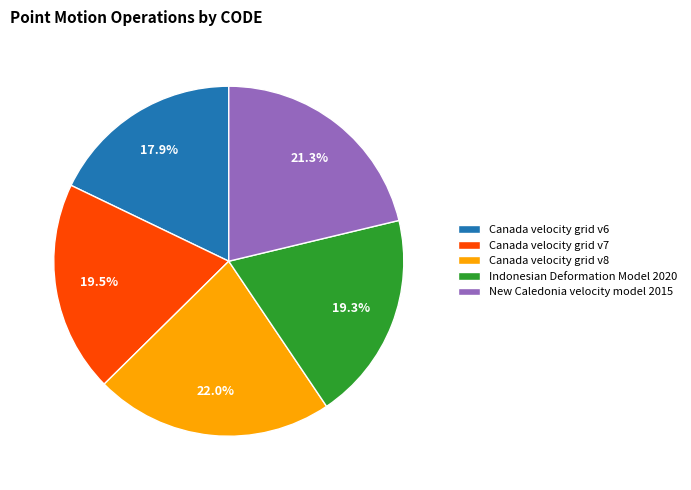

The New Caledonia velocity model 2015 slice represents 21% of the pie. True or false?

True